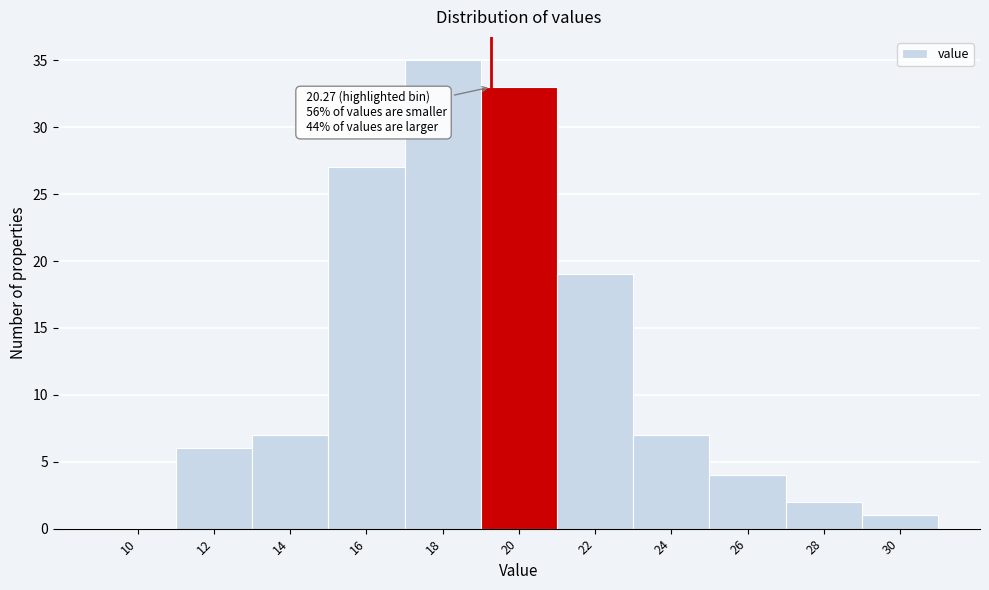

Reading left to right, extract all data points from this chart.

10=0	12=6	14=7	16=27	18=35	20=33	22=19	24=7	26=4	28=2	30=1